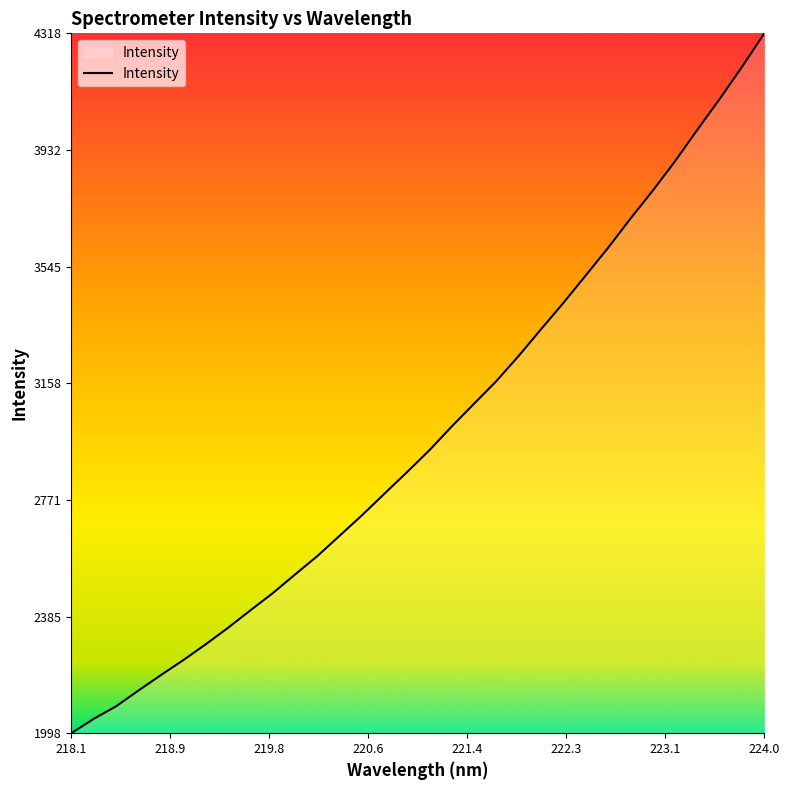

What is the minimum value shown in the chart?

1998.6